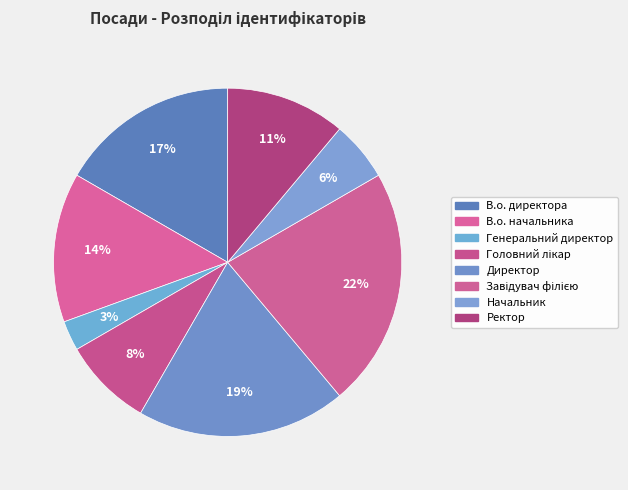

To the nearest percent, what portion does Завідувач філією represent?

22%